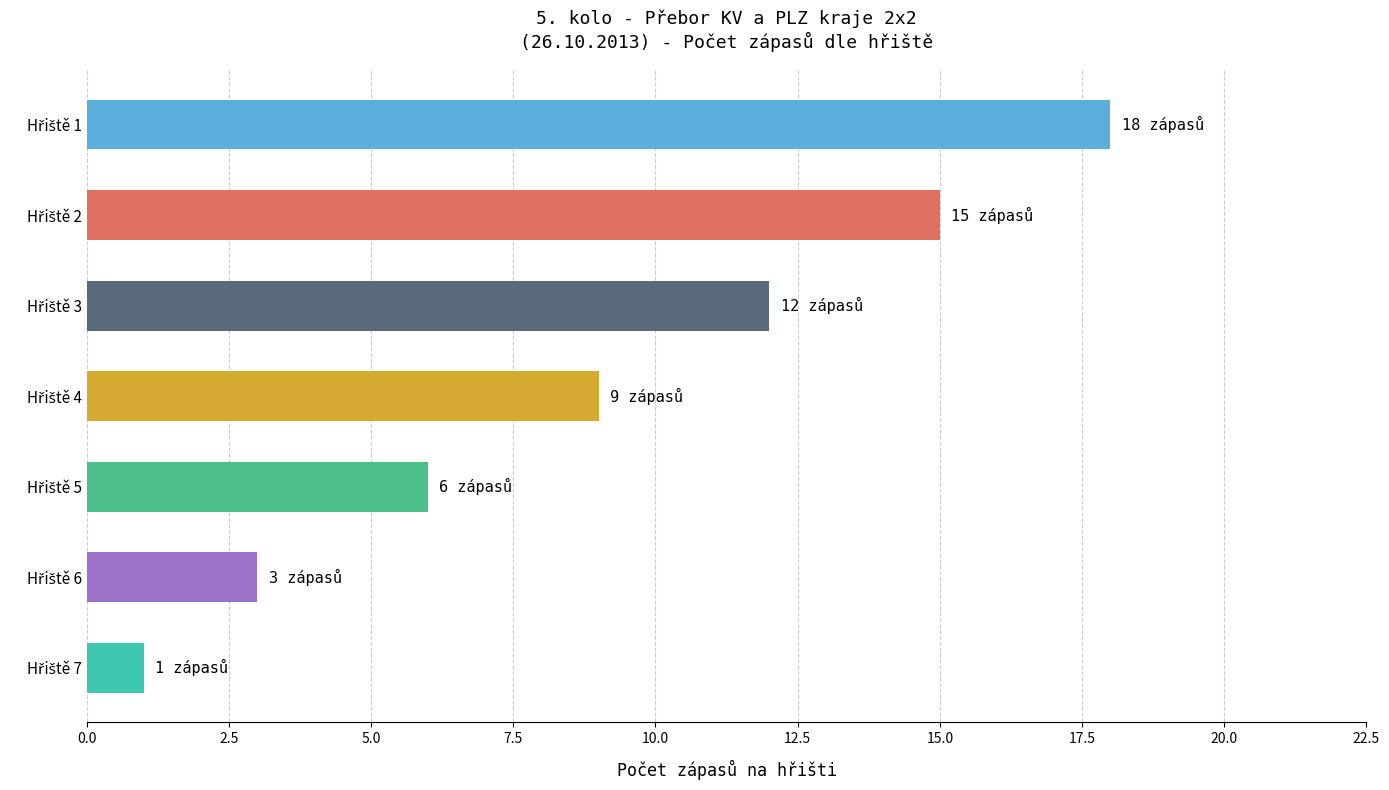

Reading bottom to top, extract all data points from this chart.

1	3	6	9	12	15	18